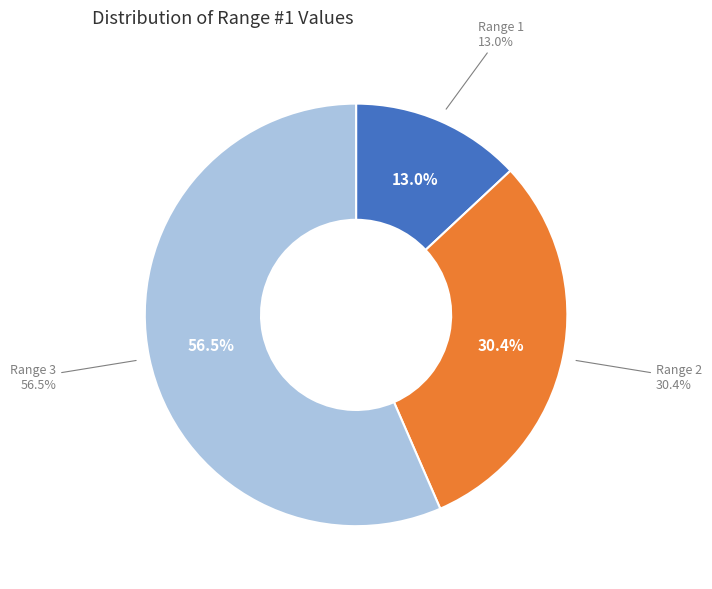

Is it true that Range 3 is 71% of the pie?

False